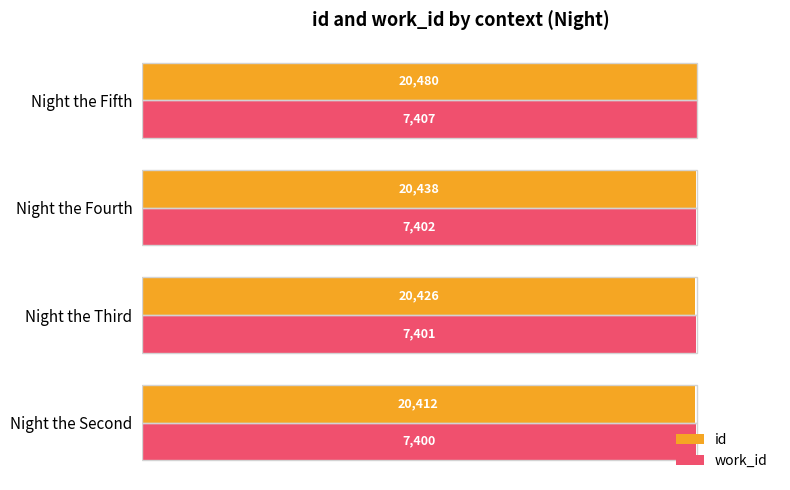

What are all the series names shown in the legend?

id, work_id